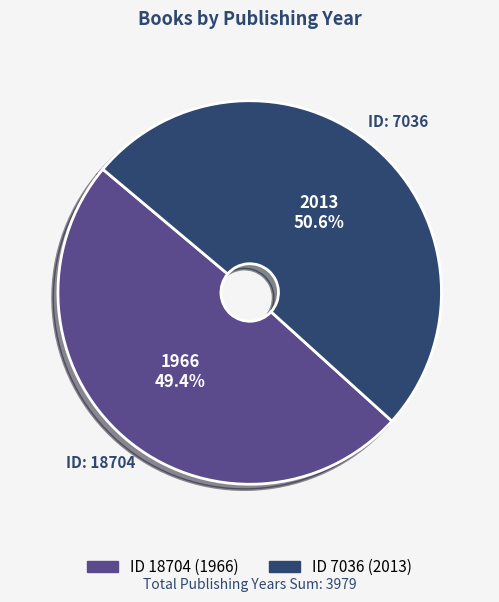

Is there a majority slice in this chart?

Yes